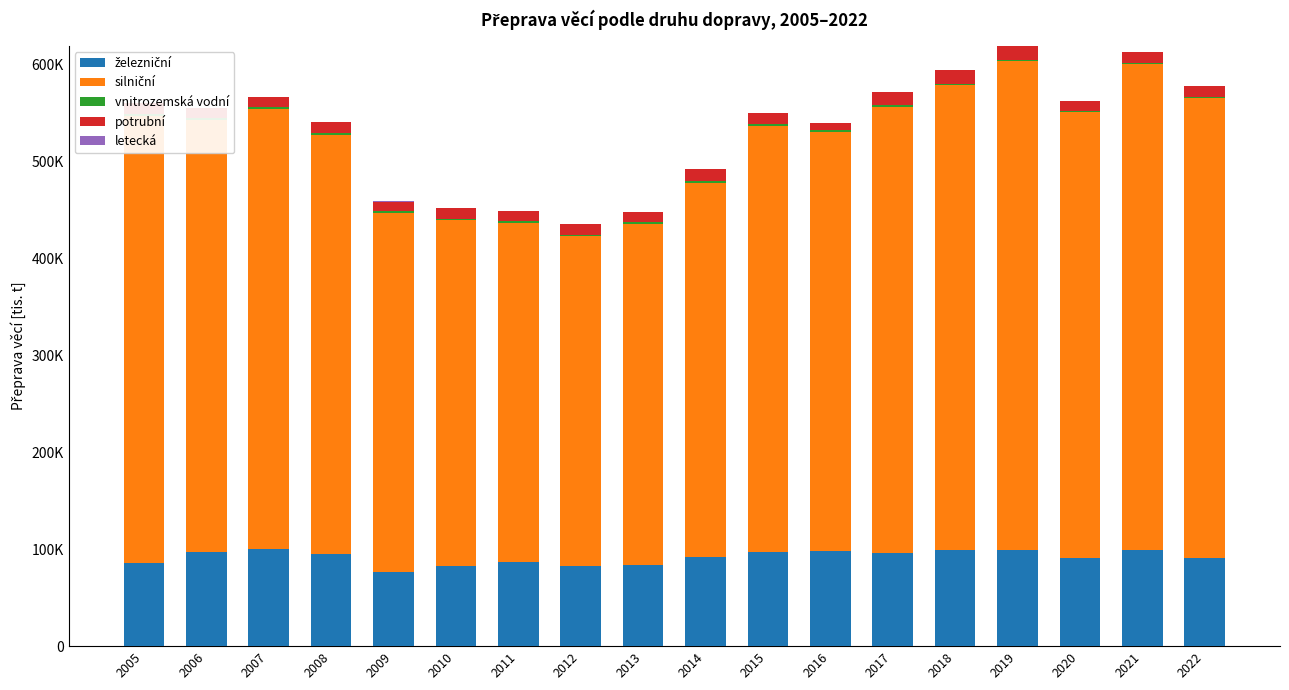

True or false: železniční has a value of 34715 at 2008.

False